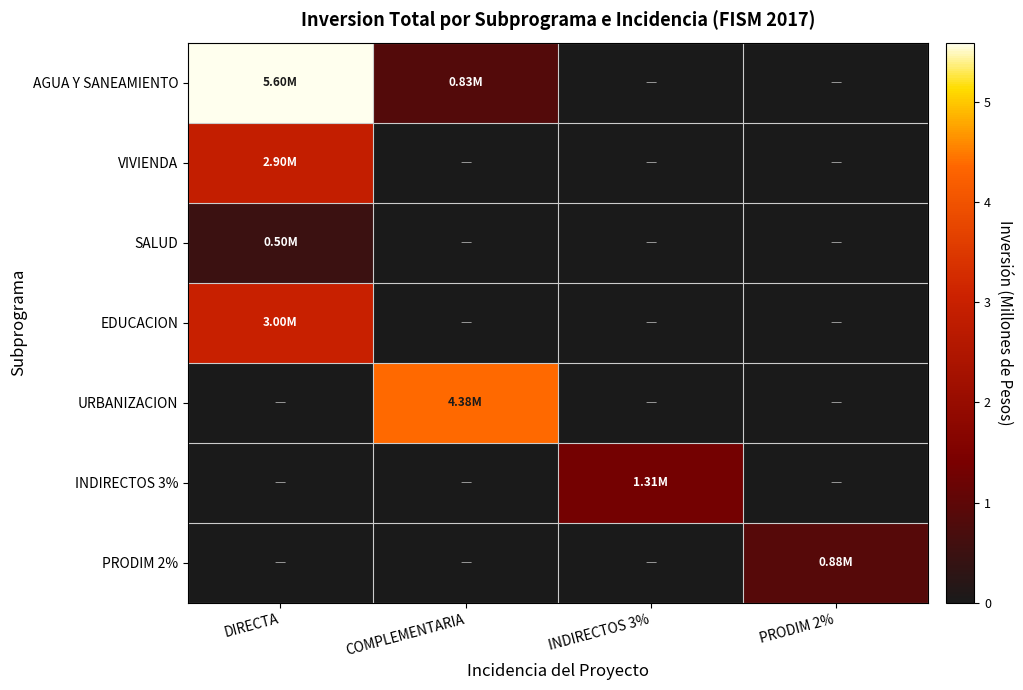

At which category is the sum across all series the highest?

DIRECTA